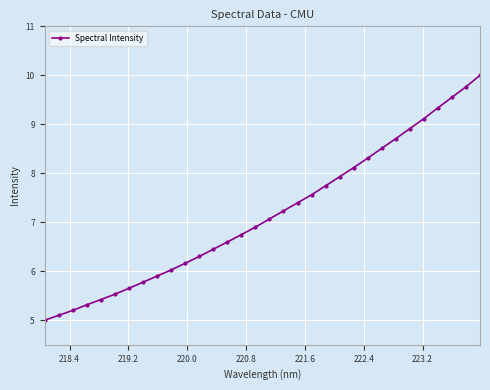

What is the smallest value displayed?

5.0